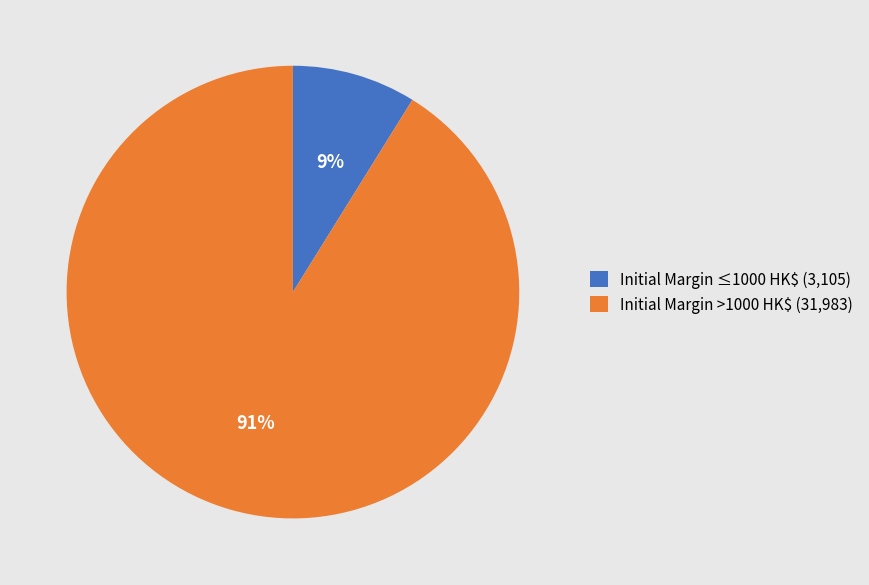

Is there a majority slice in this chart?

Yes